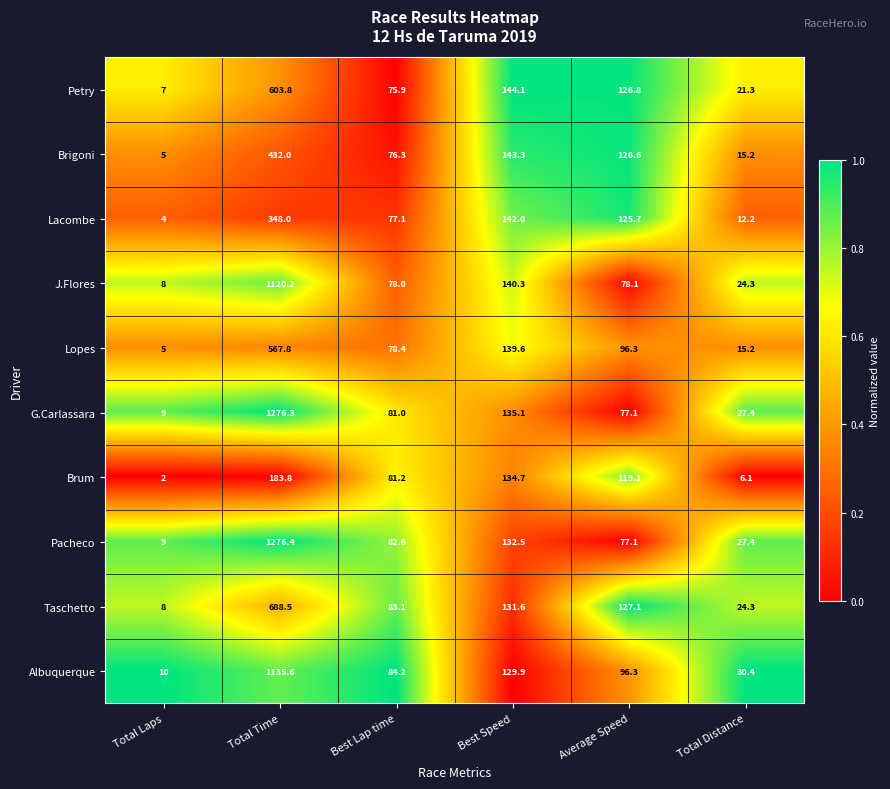

Read the Lacombe value at Total Distance.

12.2